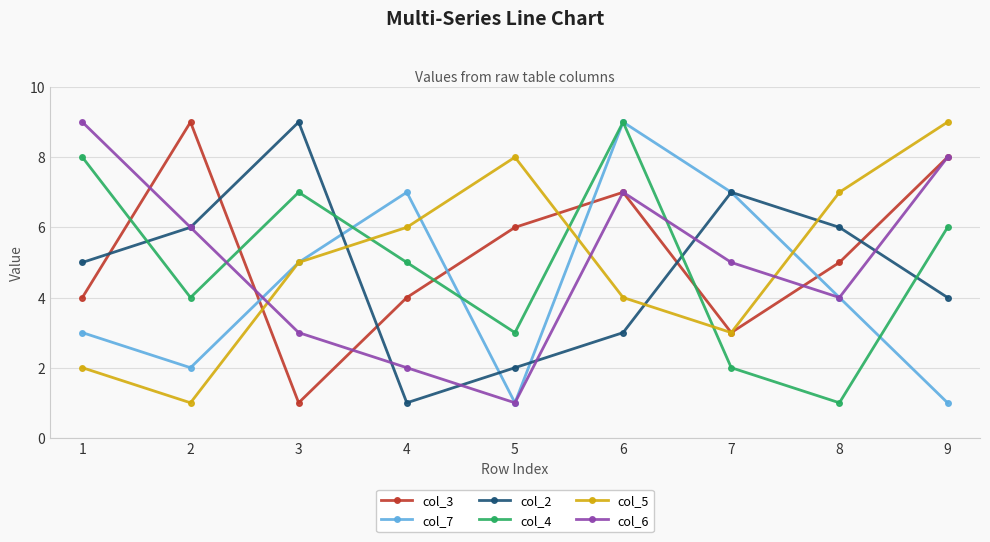

How many interior local valleys does the col_5 series have?

2